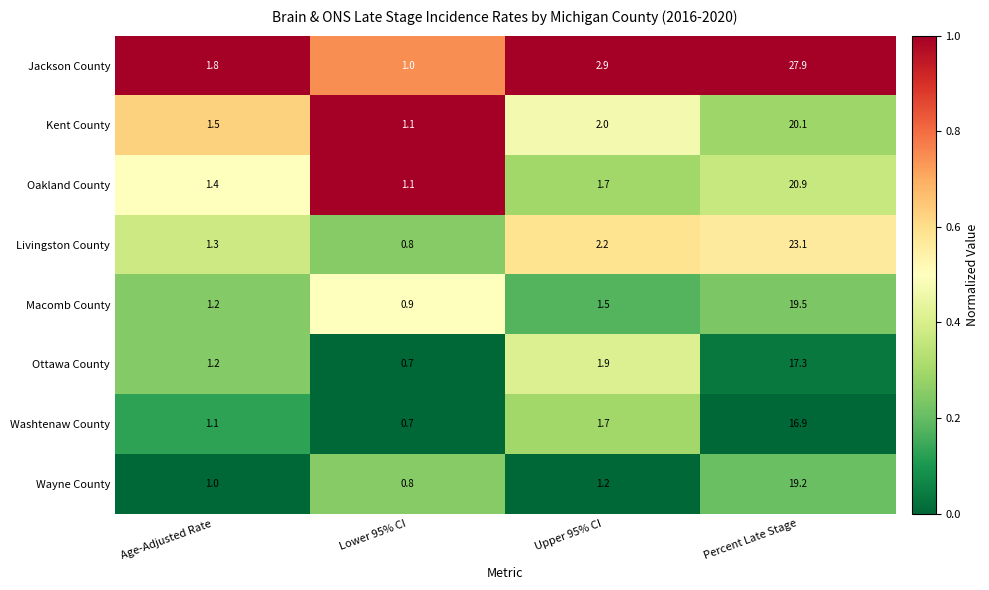

Between Age-Adjusted Rate and Percent Late Stage, which series saw the biggest shift?

Jackson County